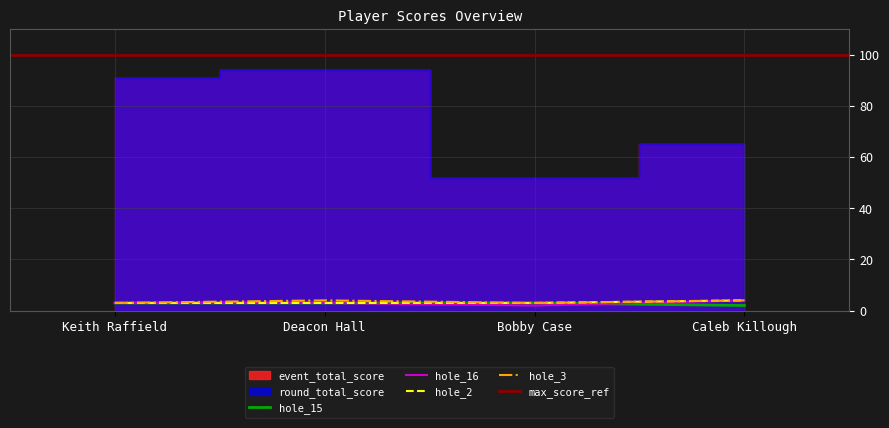

What is the average value of the hole_3 series?

4